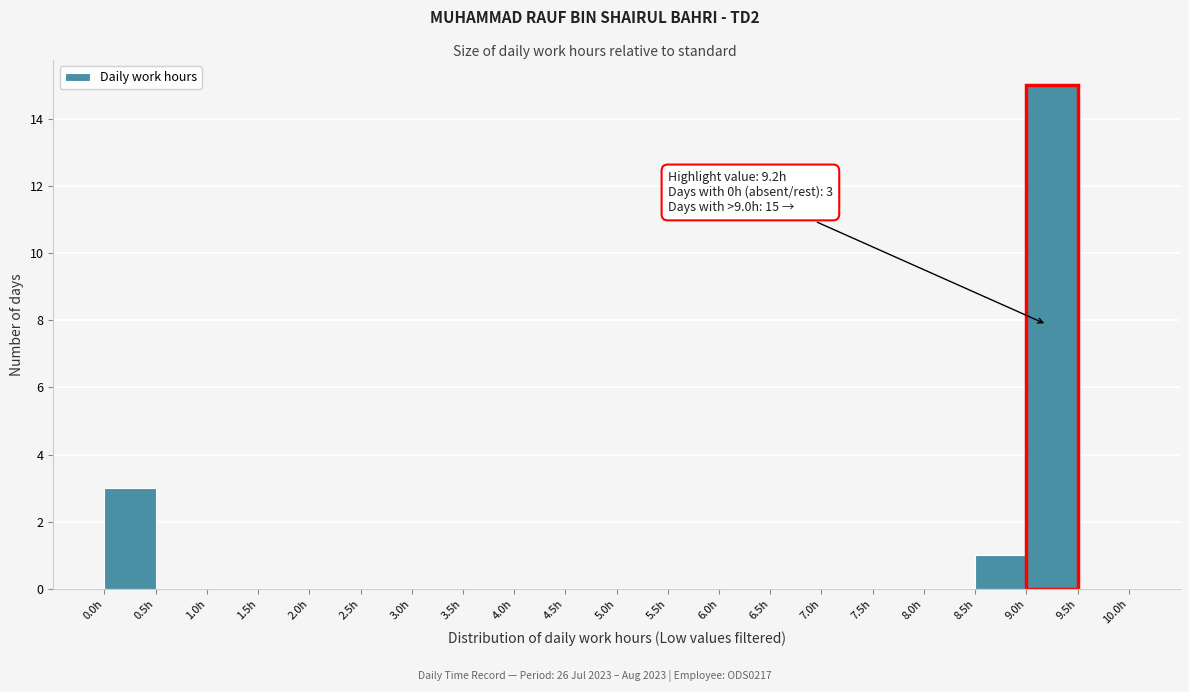

Over which range of the x-axis is the bar tallest?

9.0 to 9.5